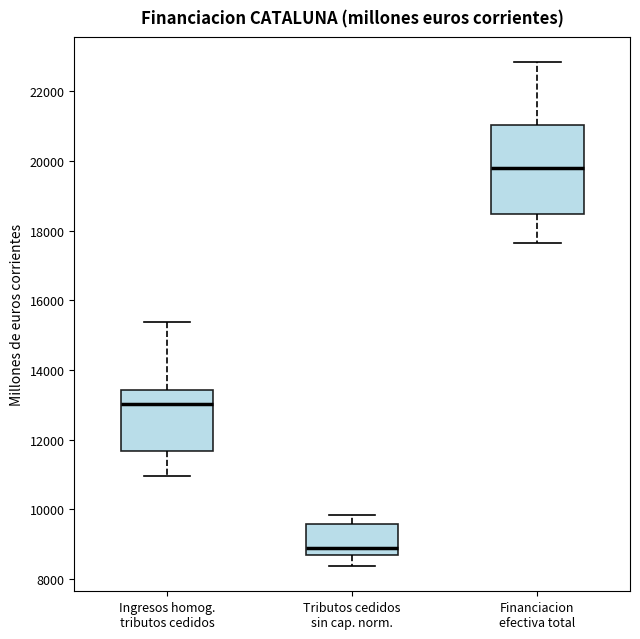

Which box is the tallest, from its lower edge to its upper edge?

Financiacion efectiva total